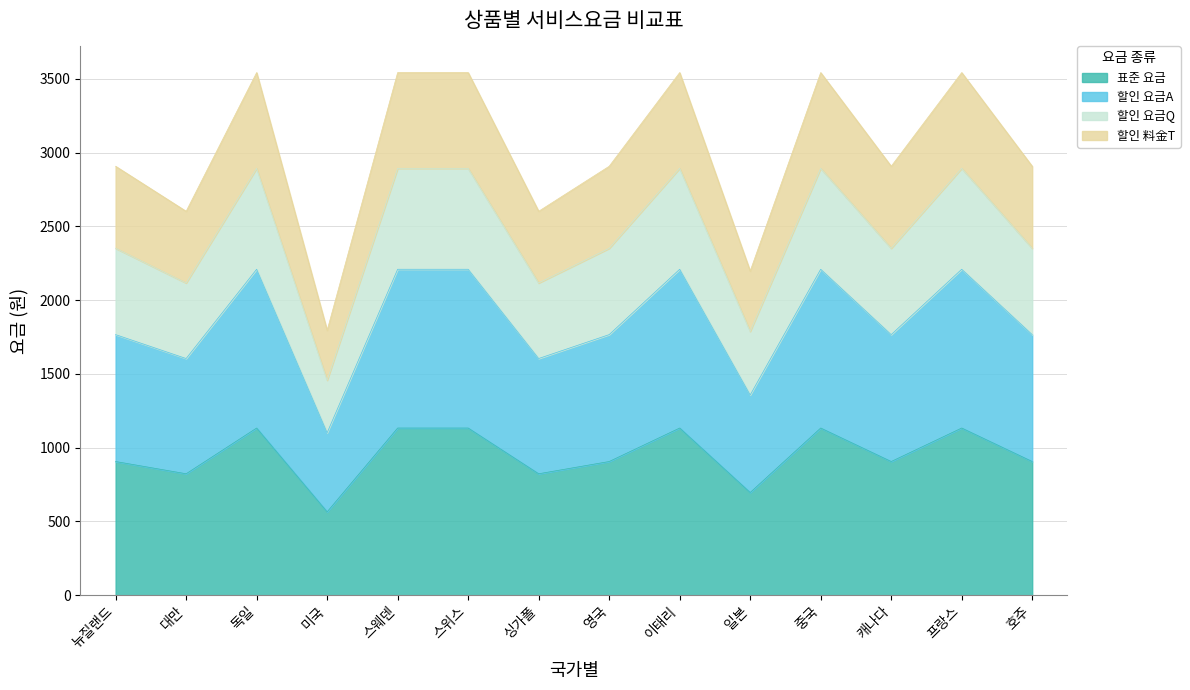

What is the total value across all series at 스위스?

3542